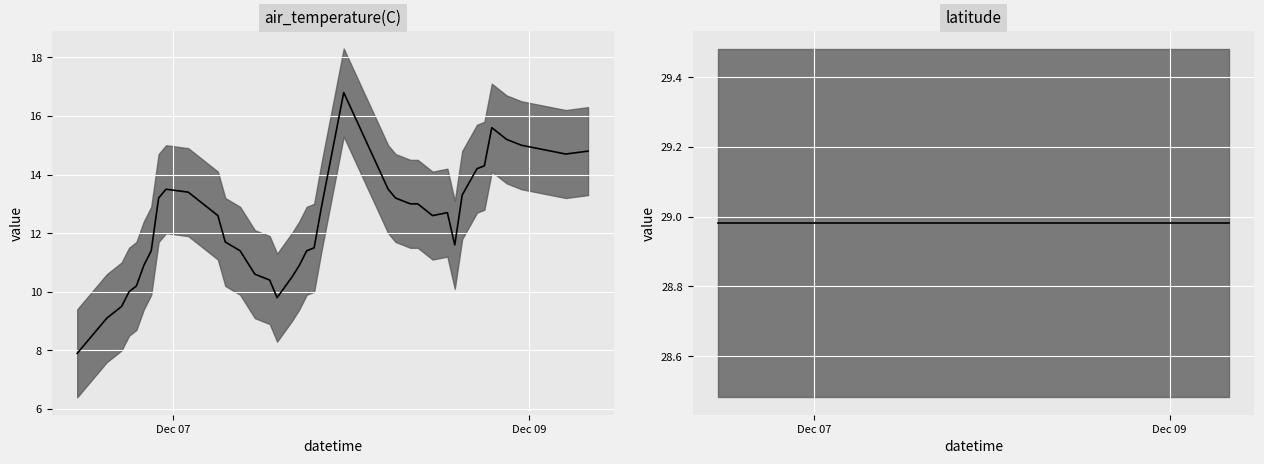

The value at 2020-12-06T21:00:00Z is 11.4. True or false?

True